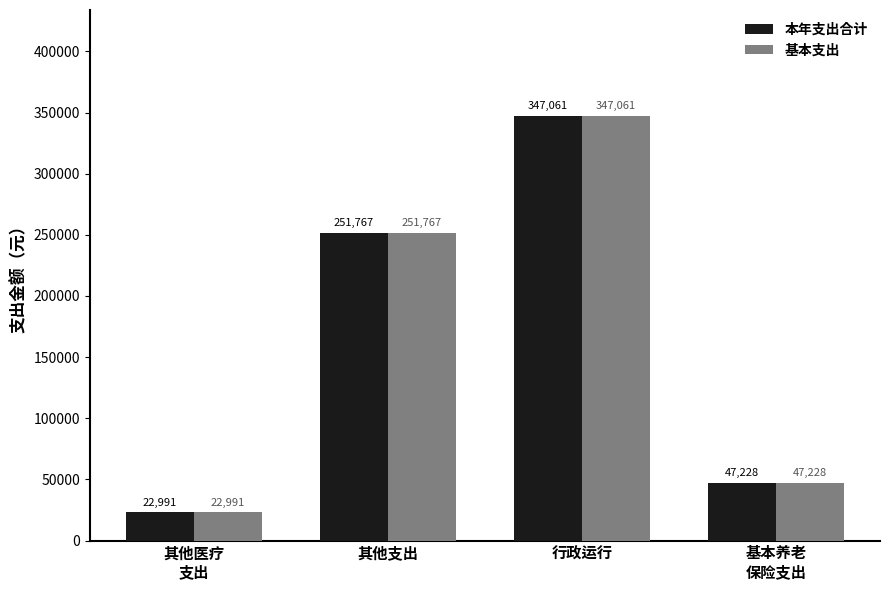

At which category is the sum across all series the highest?

行政运行